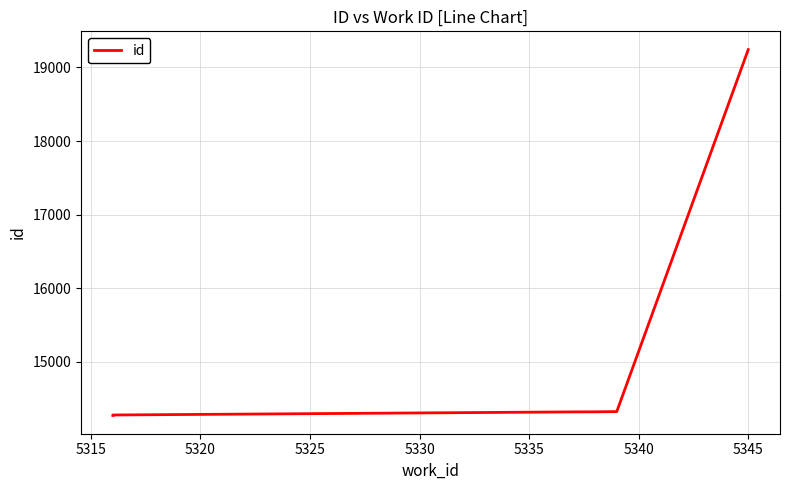

How many values exceed 14275?

4